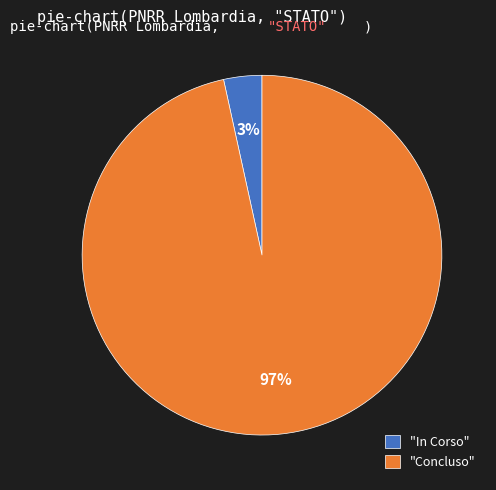

What is the smallest slice in the pie chart?

"In Corso"